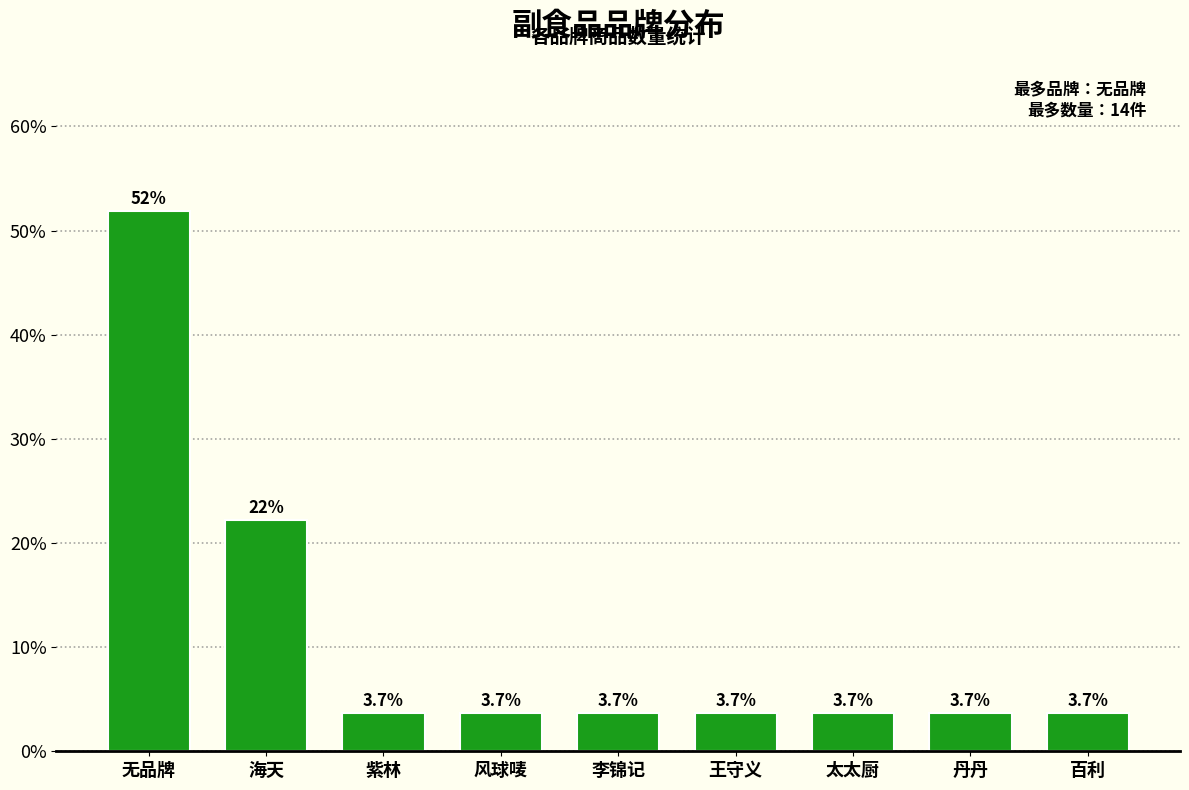

Reading left to right, extract all data points from this chart.

无品牌=51.9	海天=22.2	紫林=3.7	风球唛=3.7	李锦记=3.7	王守义=3.7	太太厨=3.7	丹丹=3.7	百利=3.7